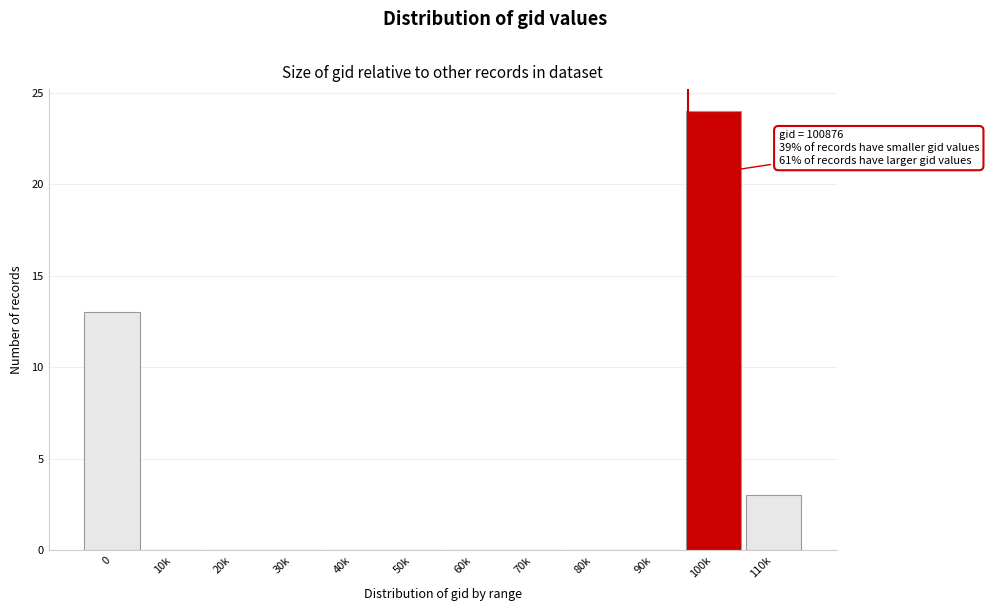

Reading left to right, what are all the values shown in this chart?

0=13	10k=0	20k=0	30k=0	40k=0	50k=0	60k=0	70k=0	80k=0	90k=0	100k=24	110k=3